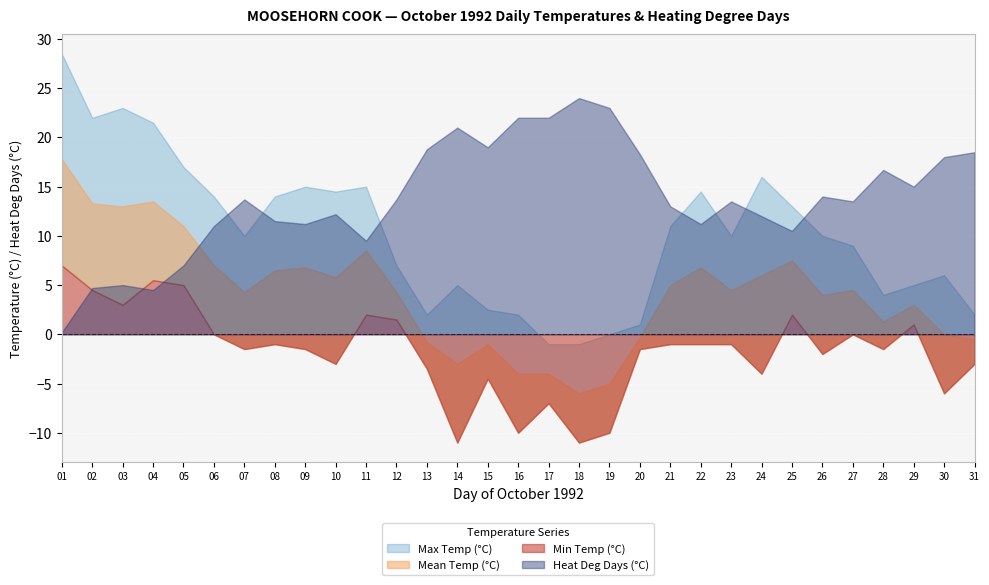

How many lines are shown in the chart?

4